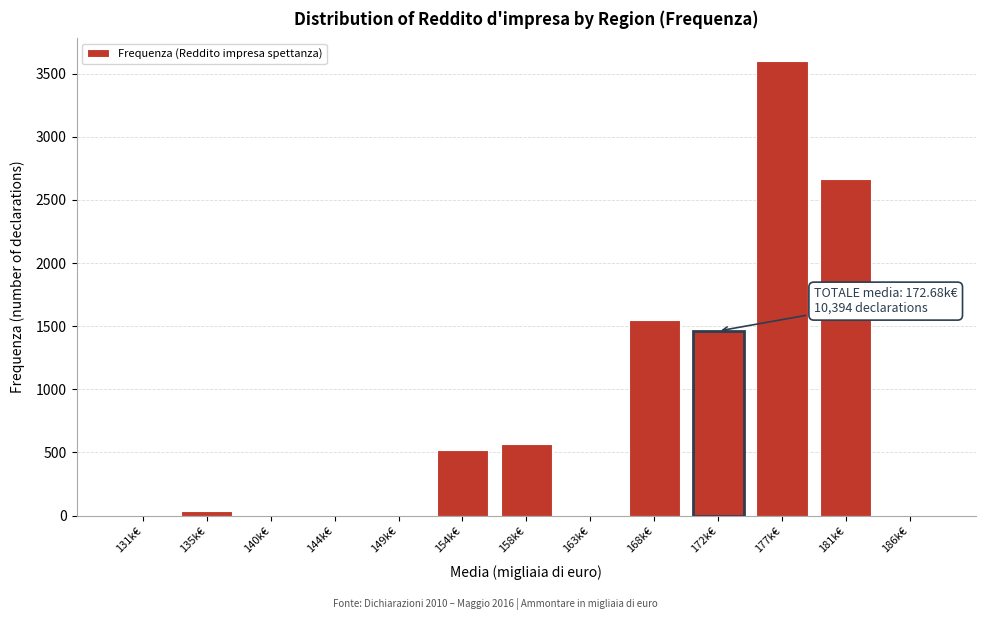

Reading left to right, transcribe all the data shown in this chart.

131k€=0	135k€=36	140k€=0	144k€=0	149k€=0	154k€=516	158k€=567	163k€=0	168k€=1550	172k€=1461	177k€=3599	181k€=2665	186k€=0